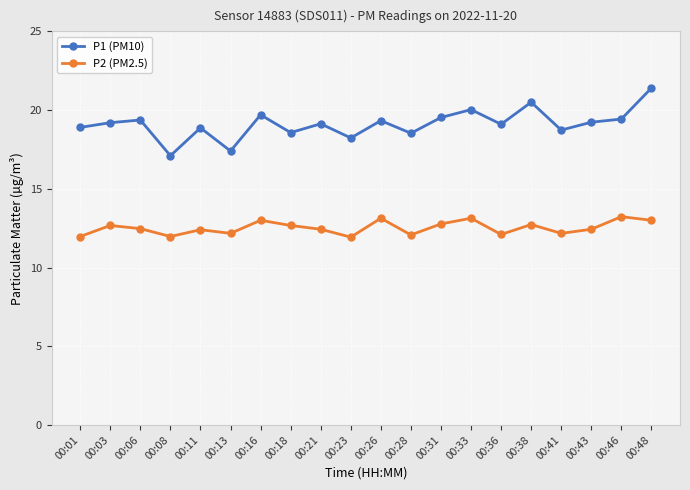

True or false: P1 (PM10) has more than 1 interior local peaks.

True